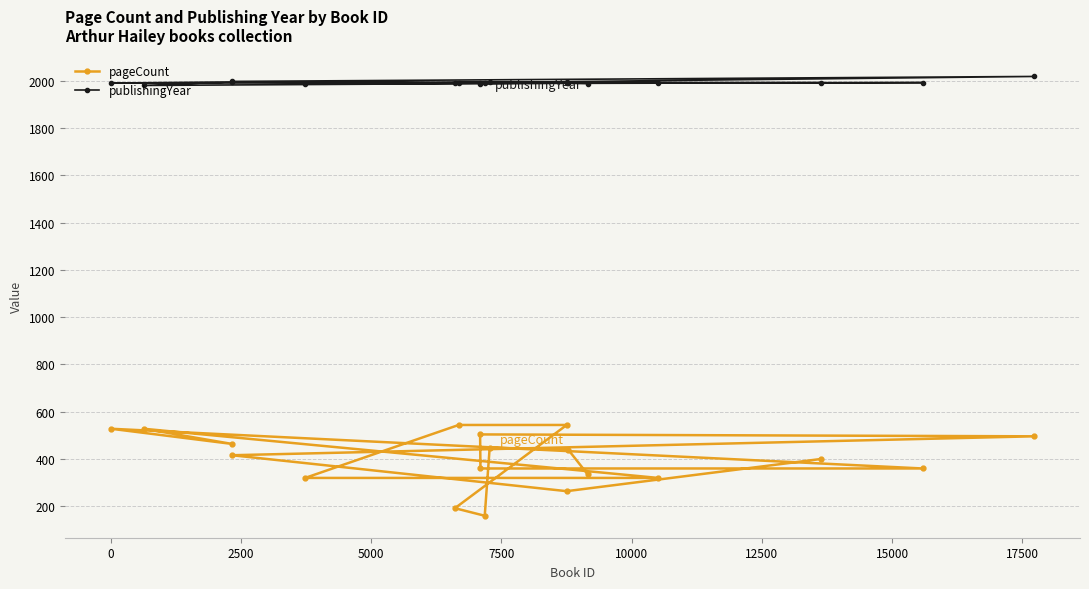

Rank the series by their maximum value, from lowest to highest.

pageCount, publishingYear